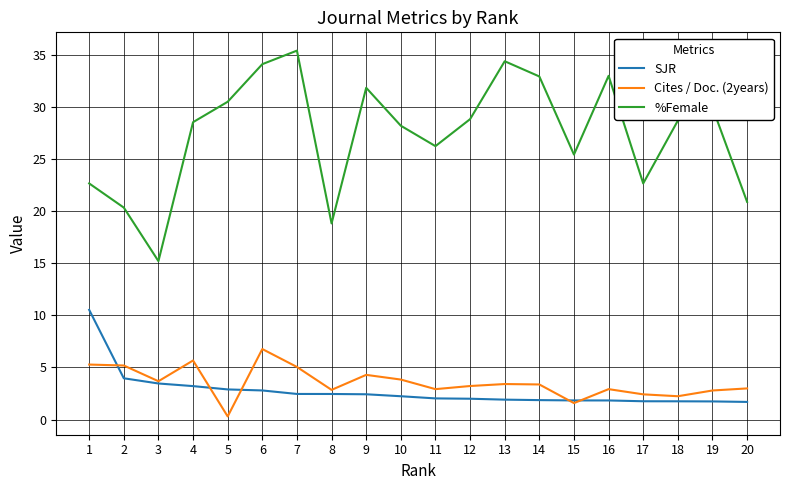

Is the value of Cites / Doc. (2years) at 5 greater than the value of %Female at 12?

No